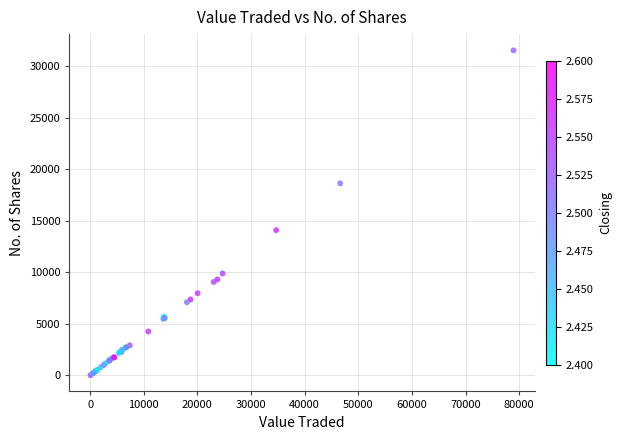

What Y value in the scatter plot is closest to 15790?

14101